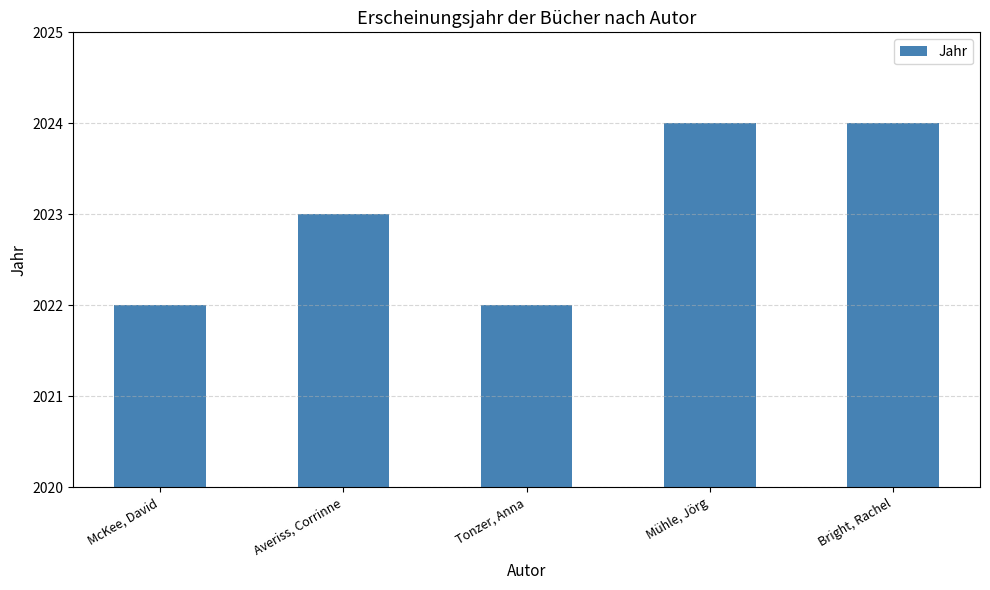

What is the sum of the values at Mühle, Jörg and Tonzer, Anna?

4046